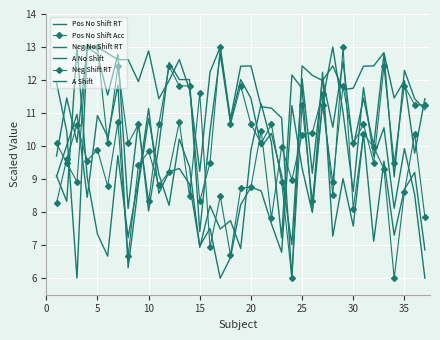

At how many categories does at least one series exceed 12?

24